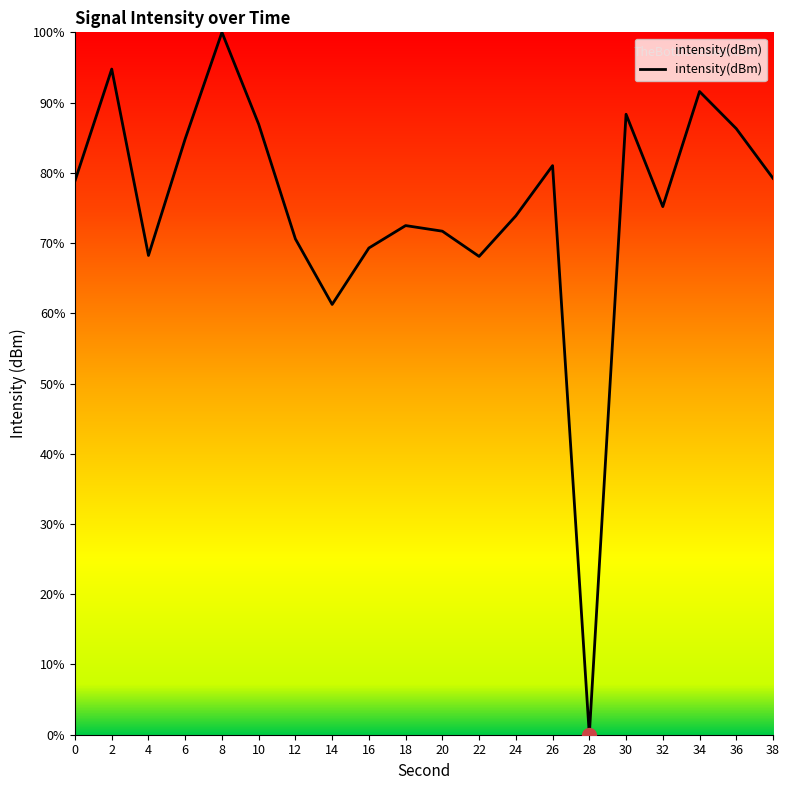

Which category has the highest value across all series?

8